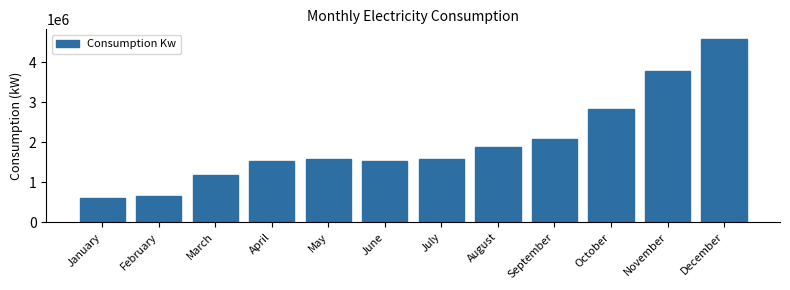

What is the smallest value displayed?

600305